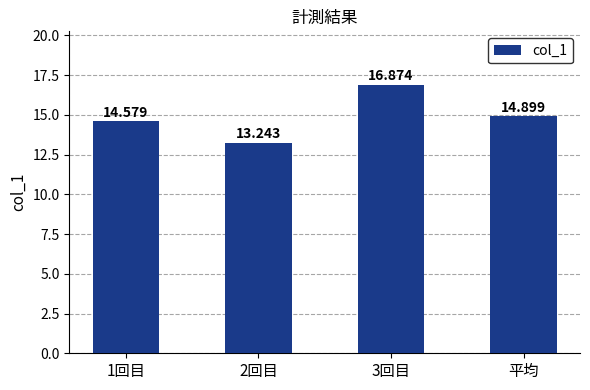

What is the value of the 2nd bar from the left?

13.2